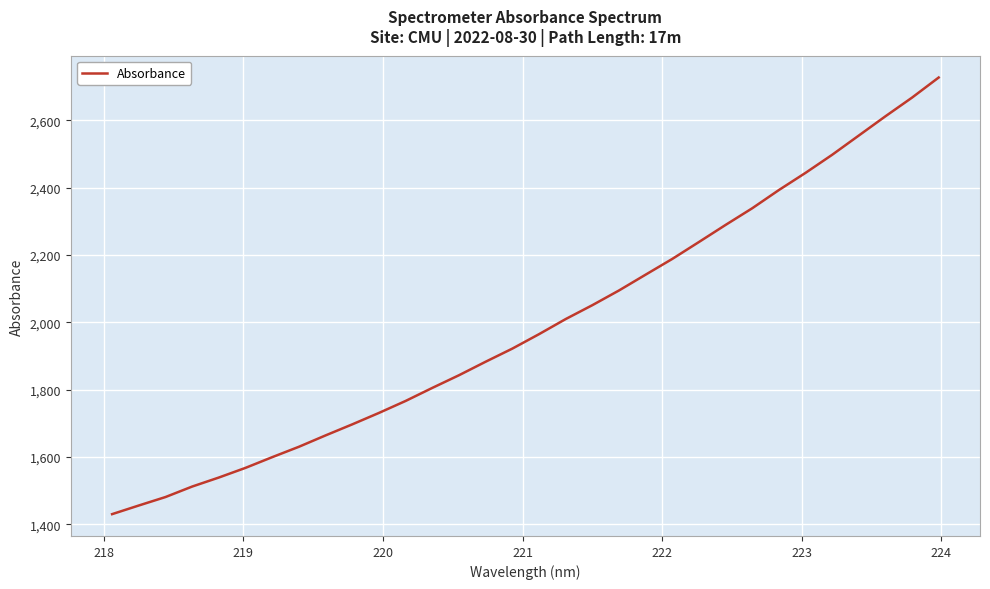

What is the smallest value displayed?

1430.1